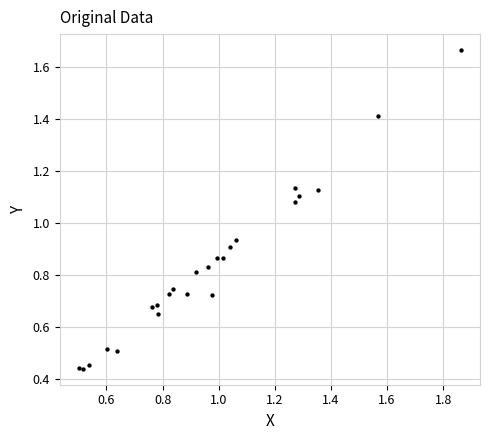

What is the range of X values (max minus min)?

1.4